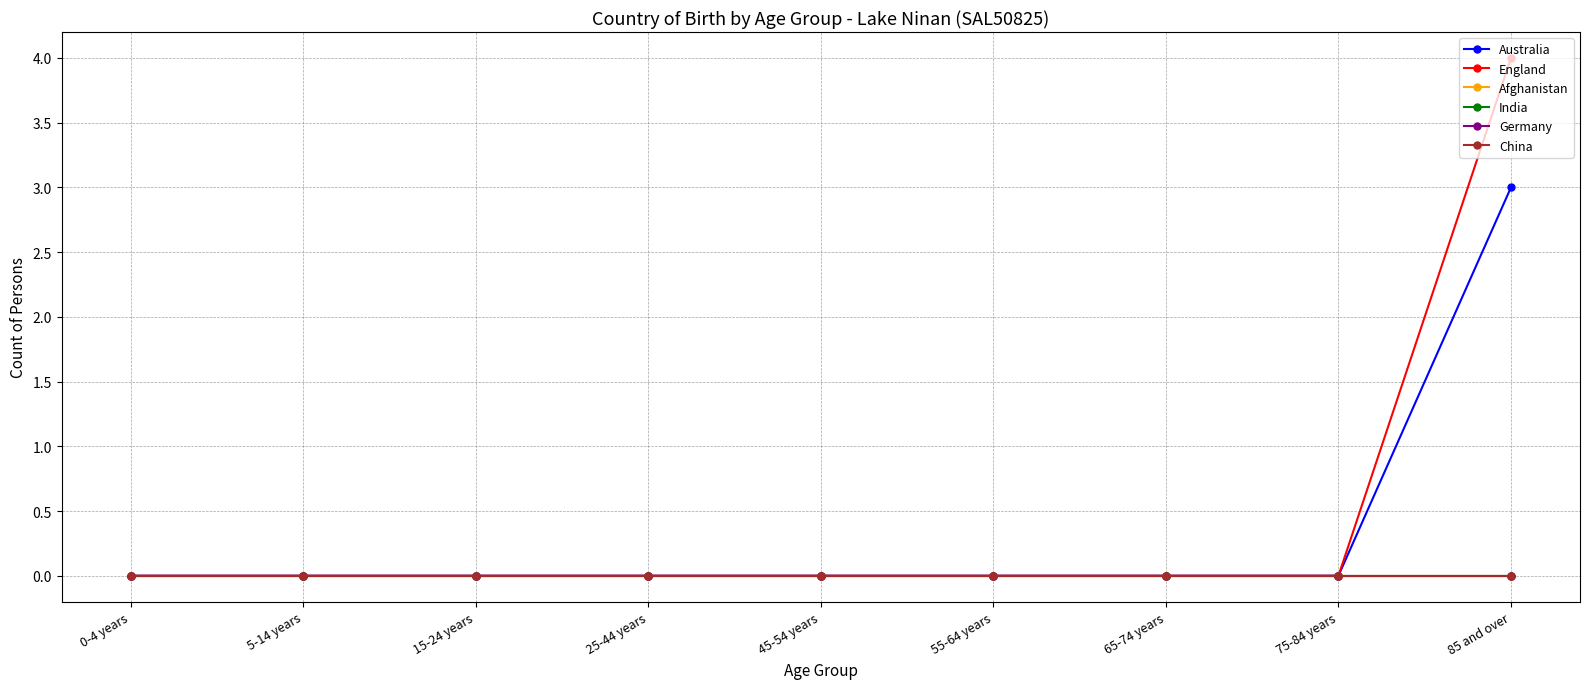

Between 75-84 years and 55-64 years, which is larger?

75-84 years